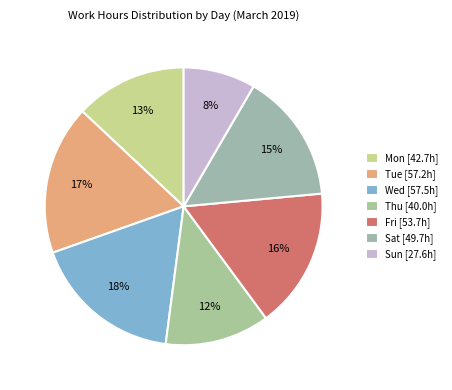

Count the number of slices in the pie.

7